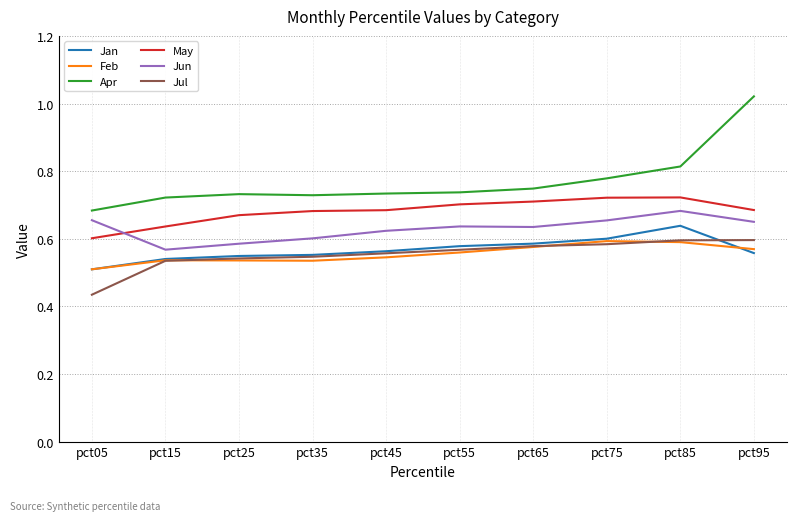

In May, how many points are higher than both neighbors (excluding endpoints)?

1